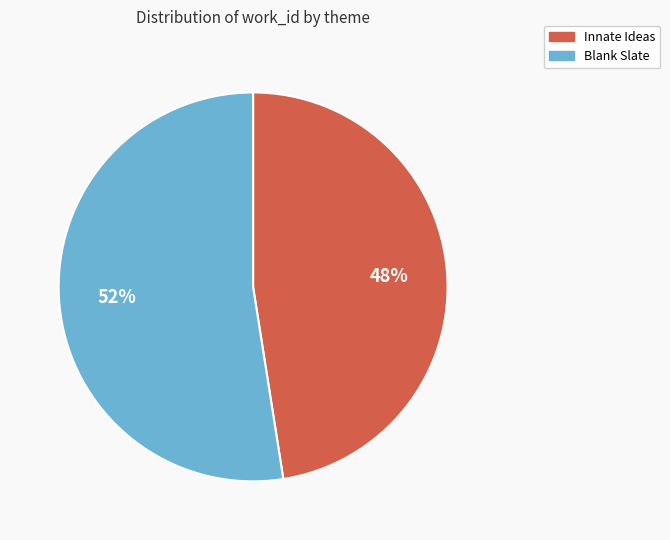

Do Innate Ideas and Blank Slate together represent more than half of the pie?

Yes